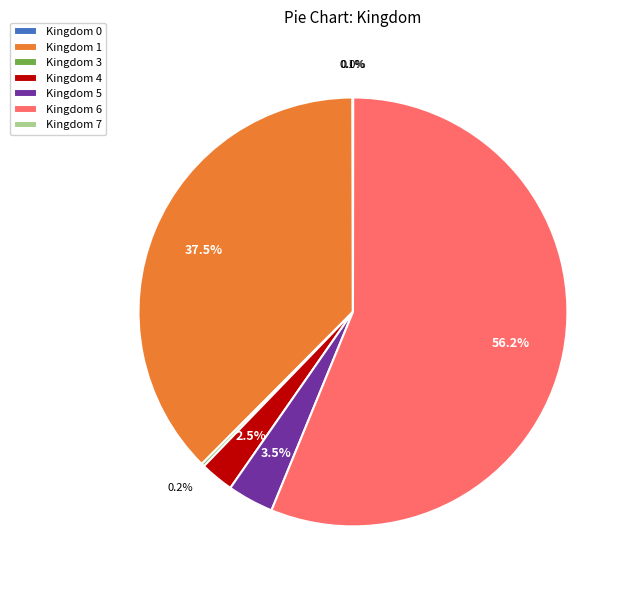

What is the total percentage of Kingdom 6 and Kingdom 5?

59.7%